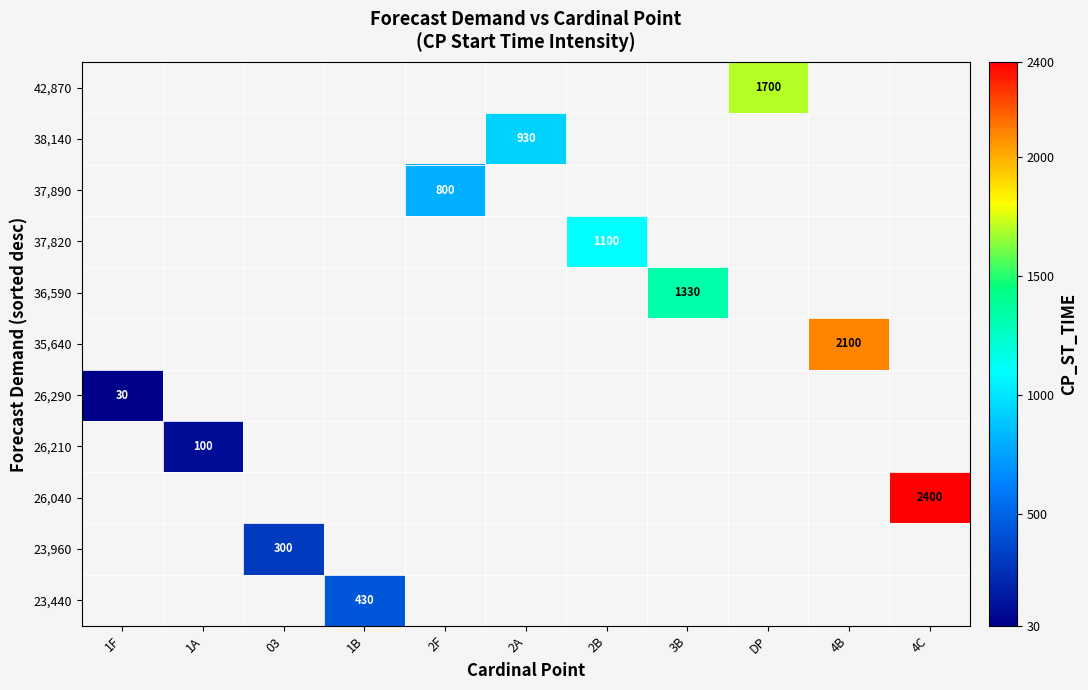

What is the smallest value displayed?

30.0